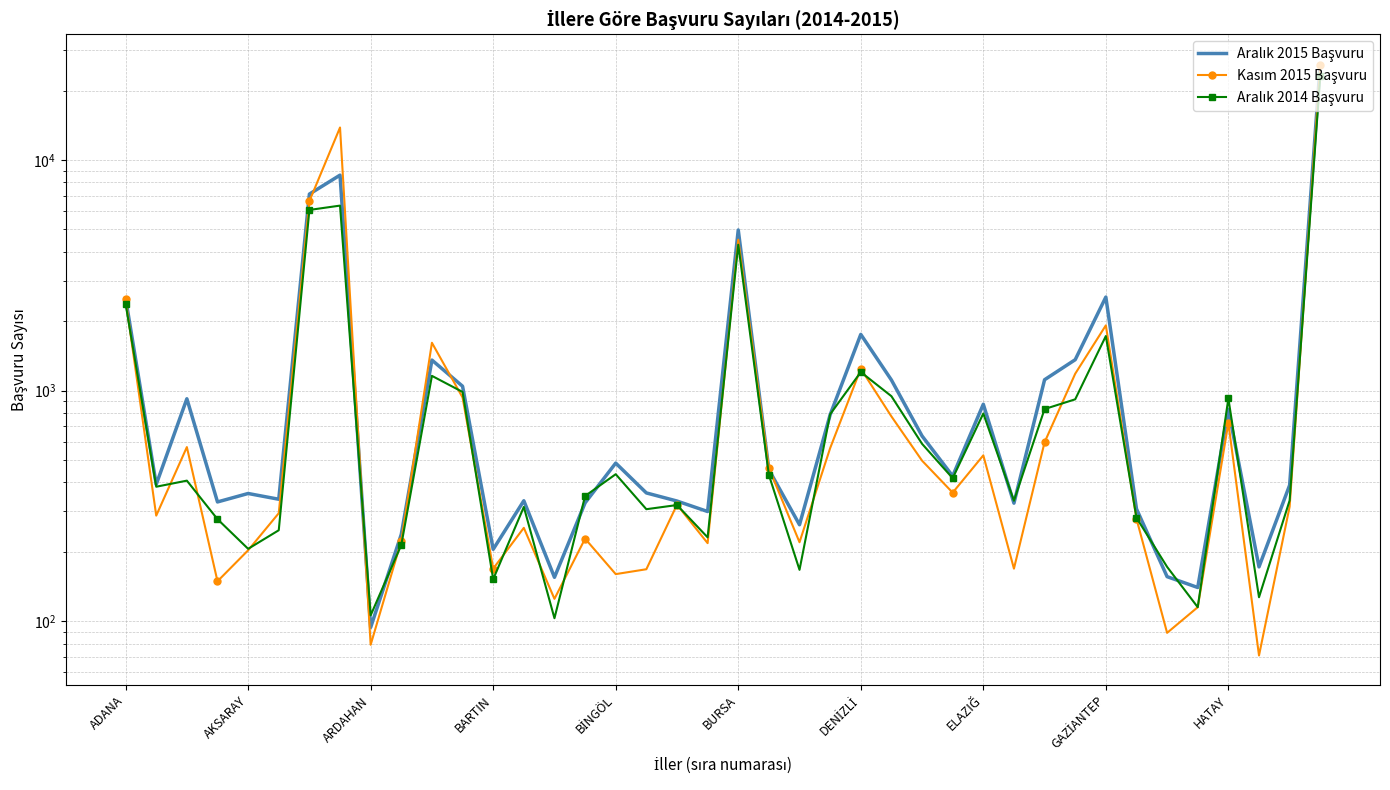

Which series changed the most between 13 and 14?

Aralık 2014 Başvuru